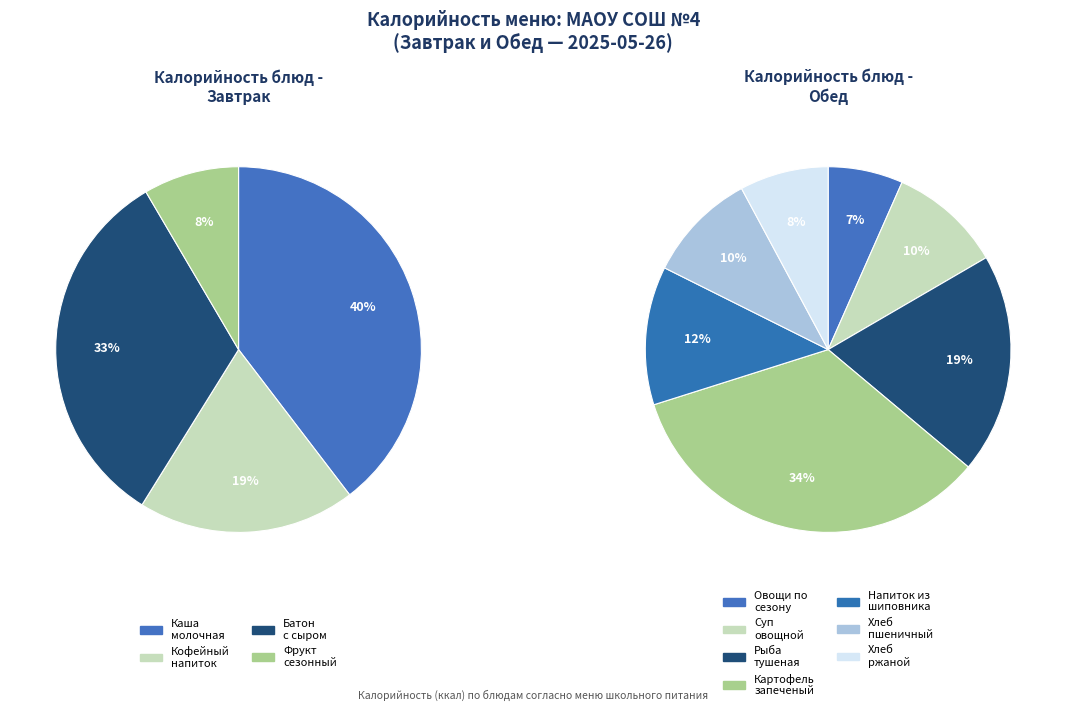

Does Каша молочная Дружба account for over 50% of the chart?

No